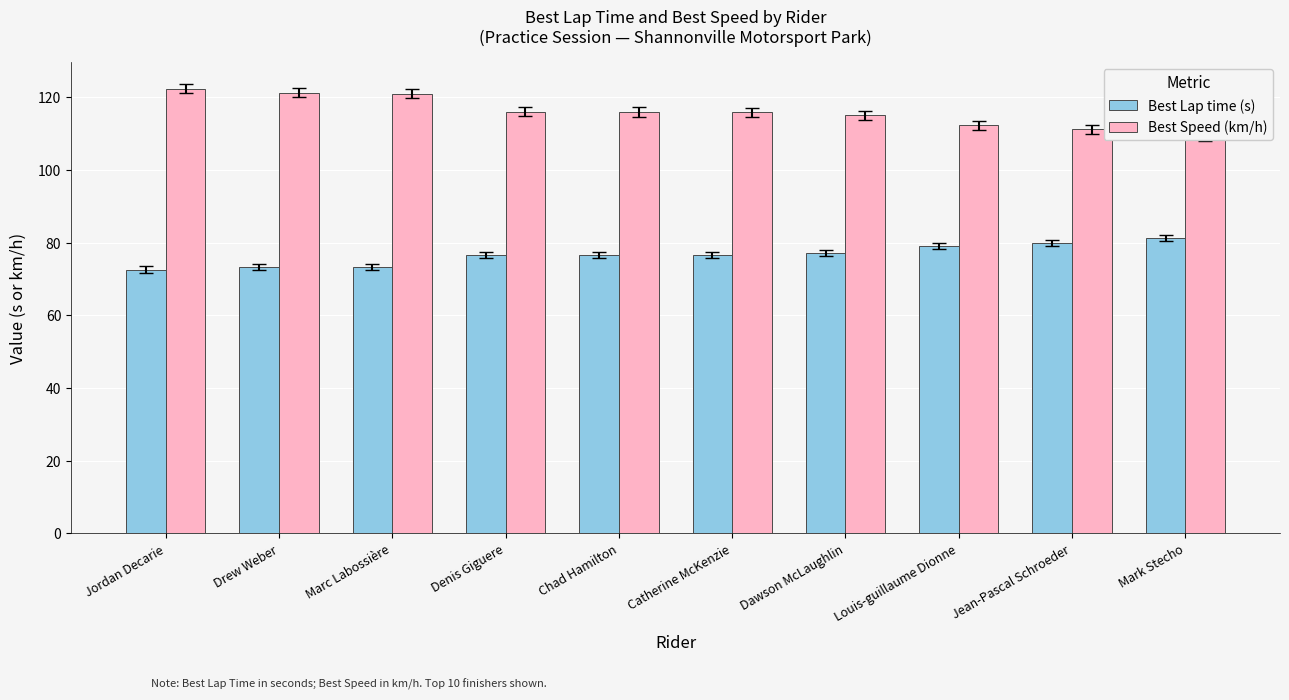

Count the number of data series in this chart.

2